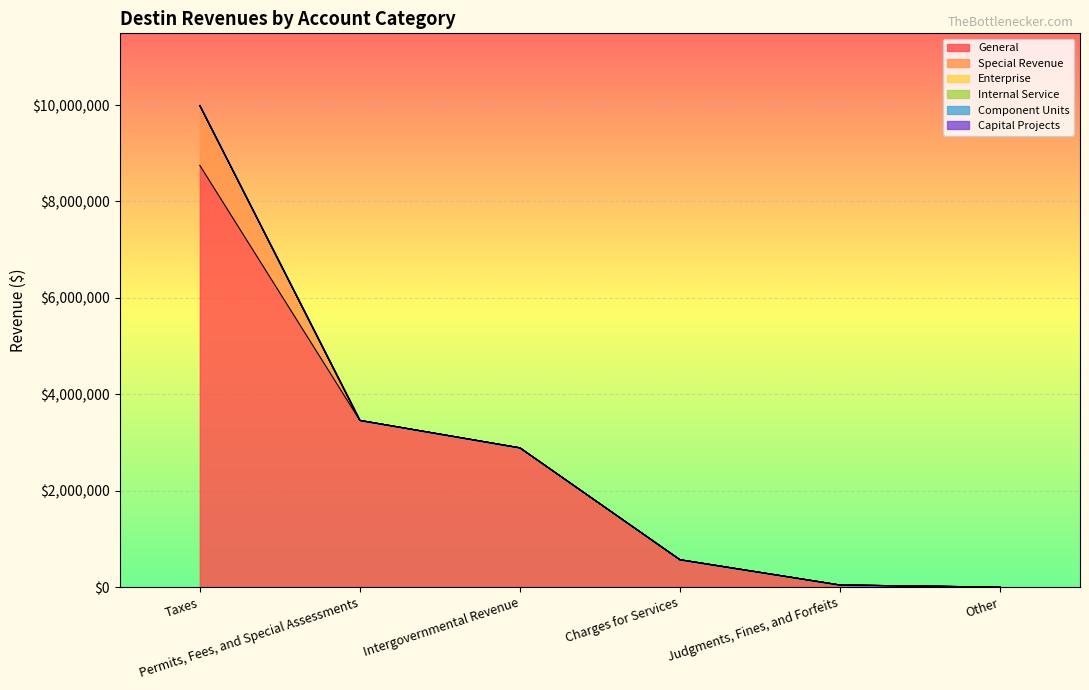

How many lines are shown in the chart?

6